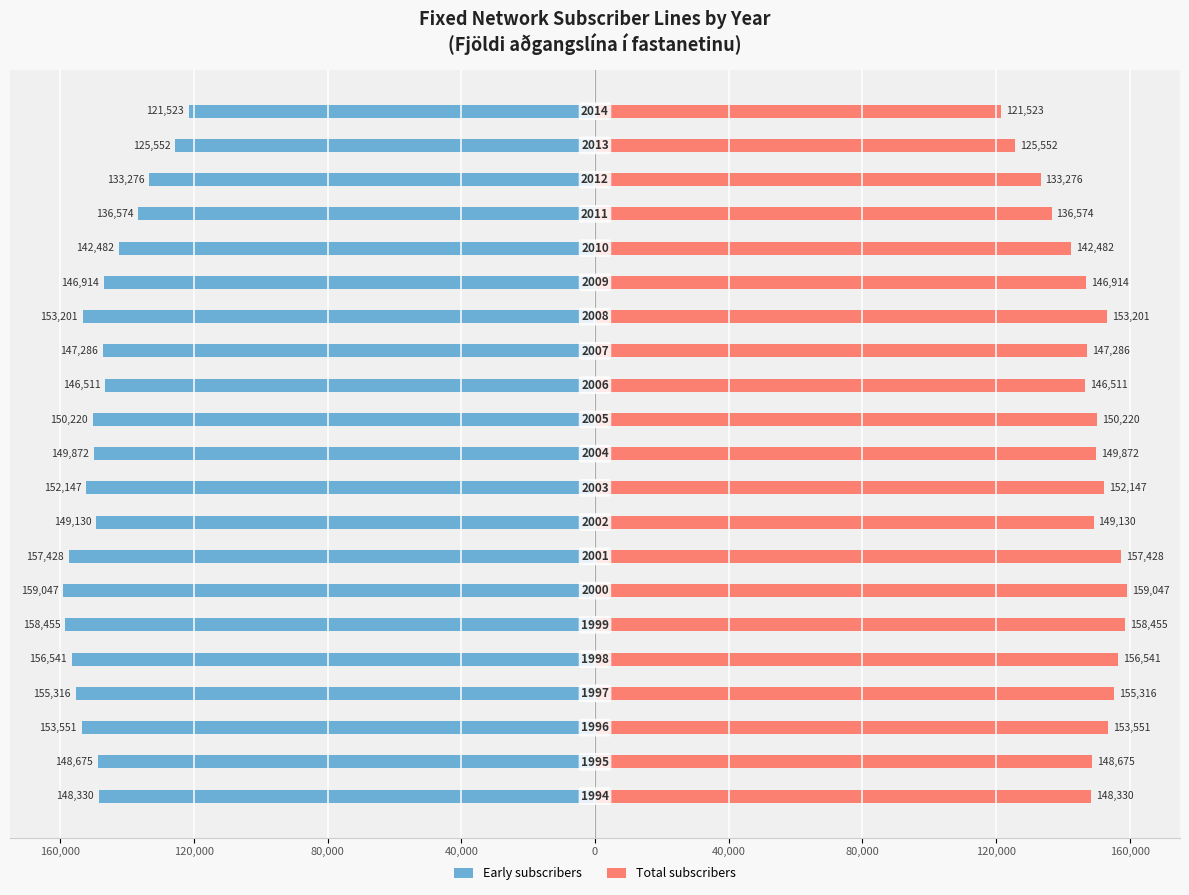

Does the chart contain stacked bars?

No